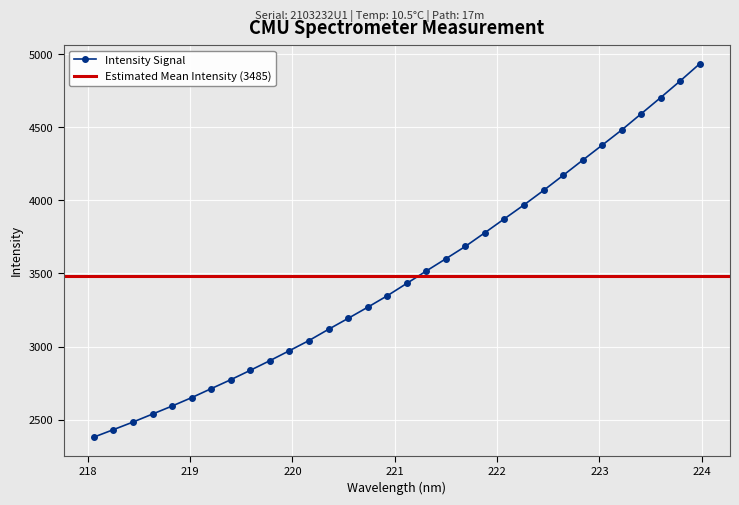

What is the difference between the maximum and minimum values?

2553.9